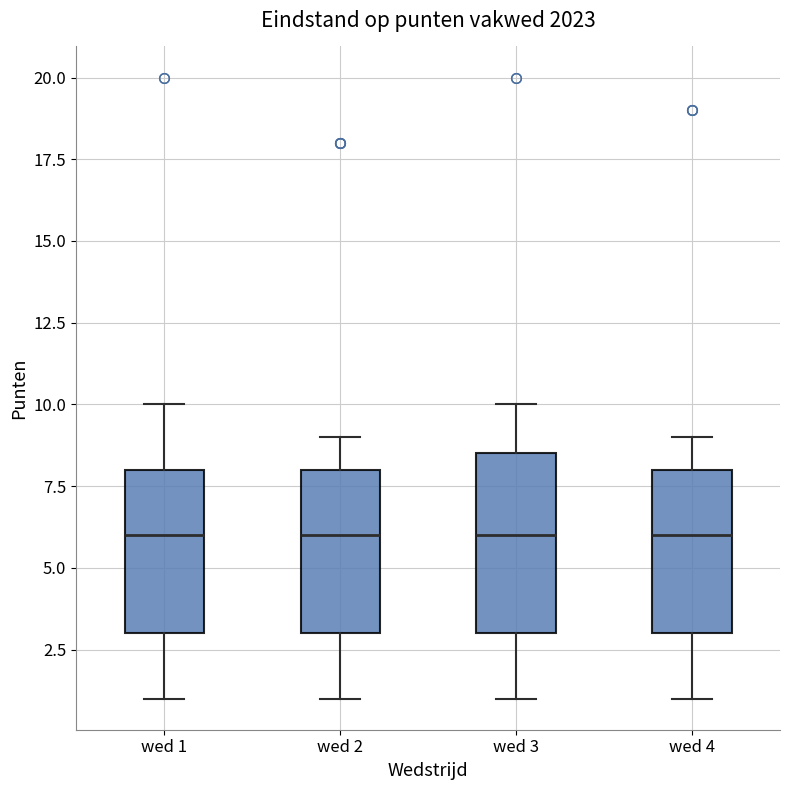

Comparing the boxes themselves (not the whiskers), which one is the tallest?

wed 3